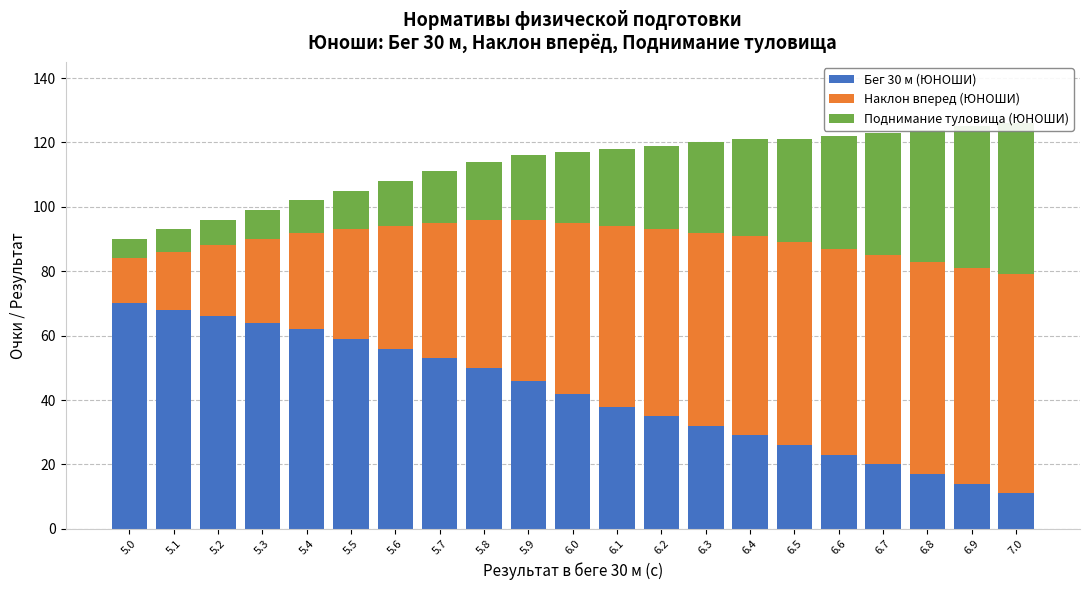

What is the difference between the maximum and minimum values in the Бег 30 м (ЮНОШИ) series?

59